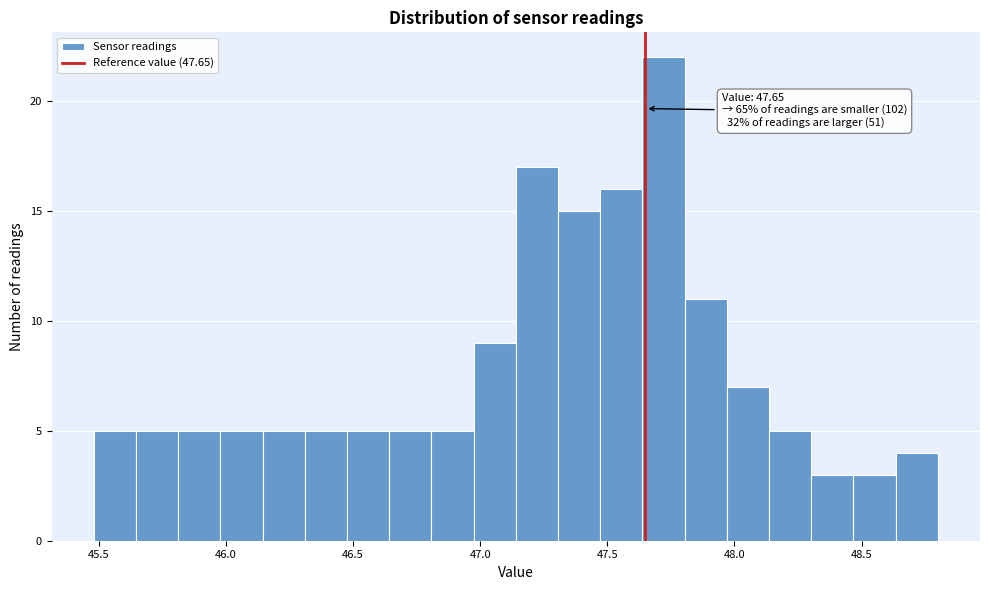

Around what value on the x-axis is the tallest bar? Give the approximate position of its centre, as read against the axis.

47.70